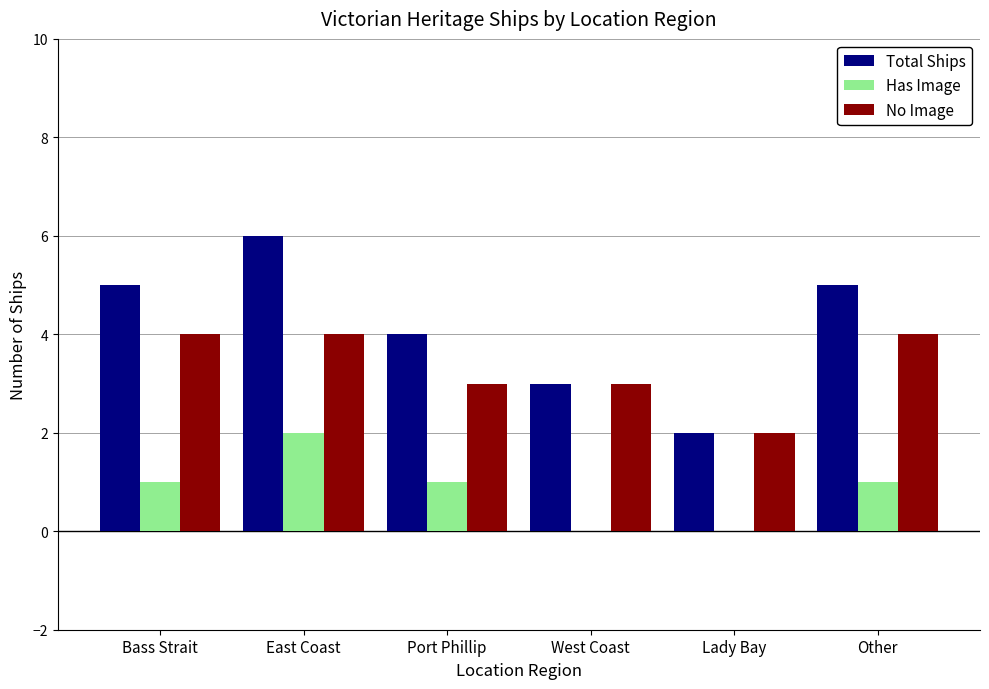

What is the sum of all Has Image values?

5